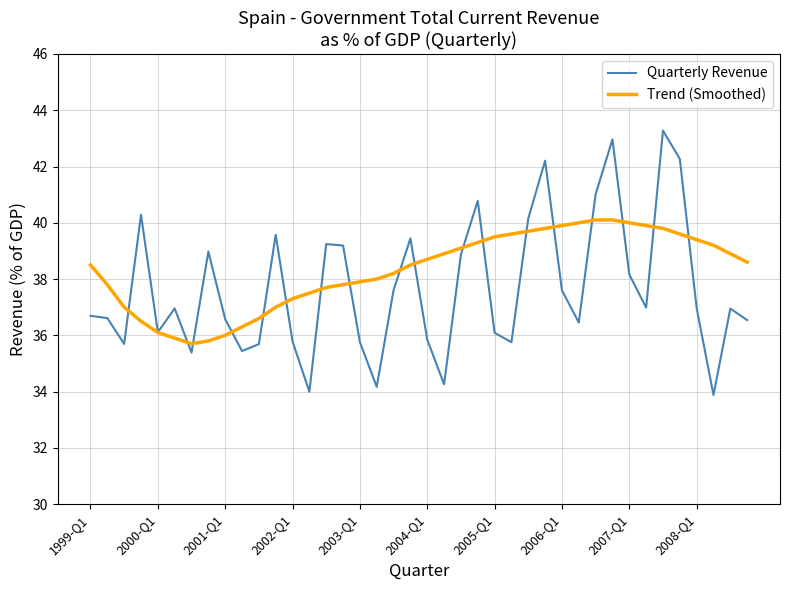

Rank the series by their average value, from highest to lowest.

Trend (Smoothed), Quarterly Revenue